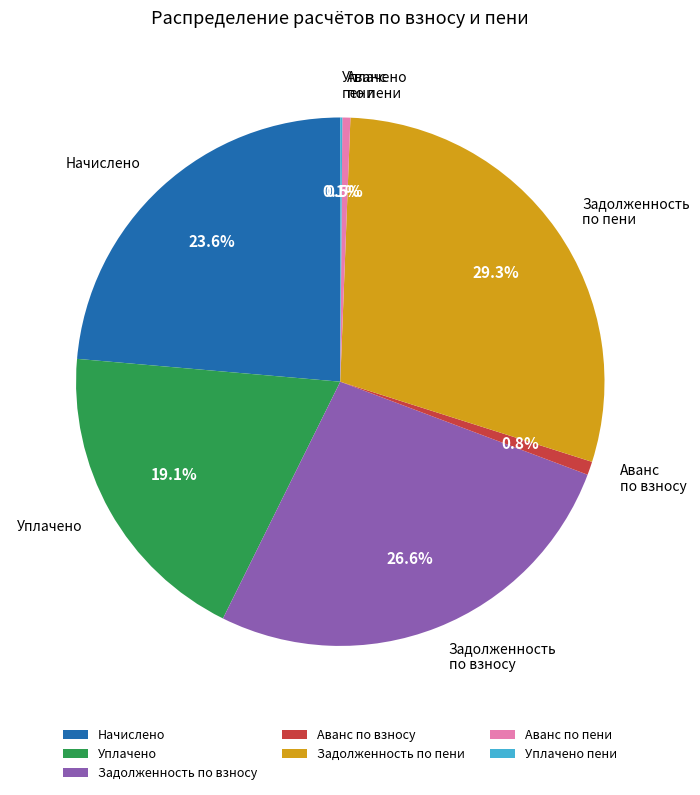

Do Аванс по взносу and Уплачено together represent more than half of the pie?

No